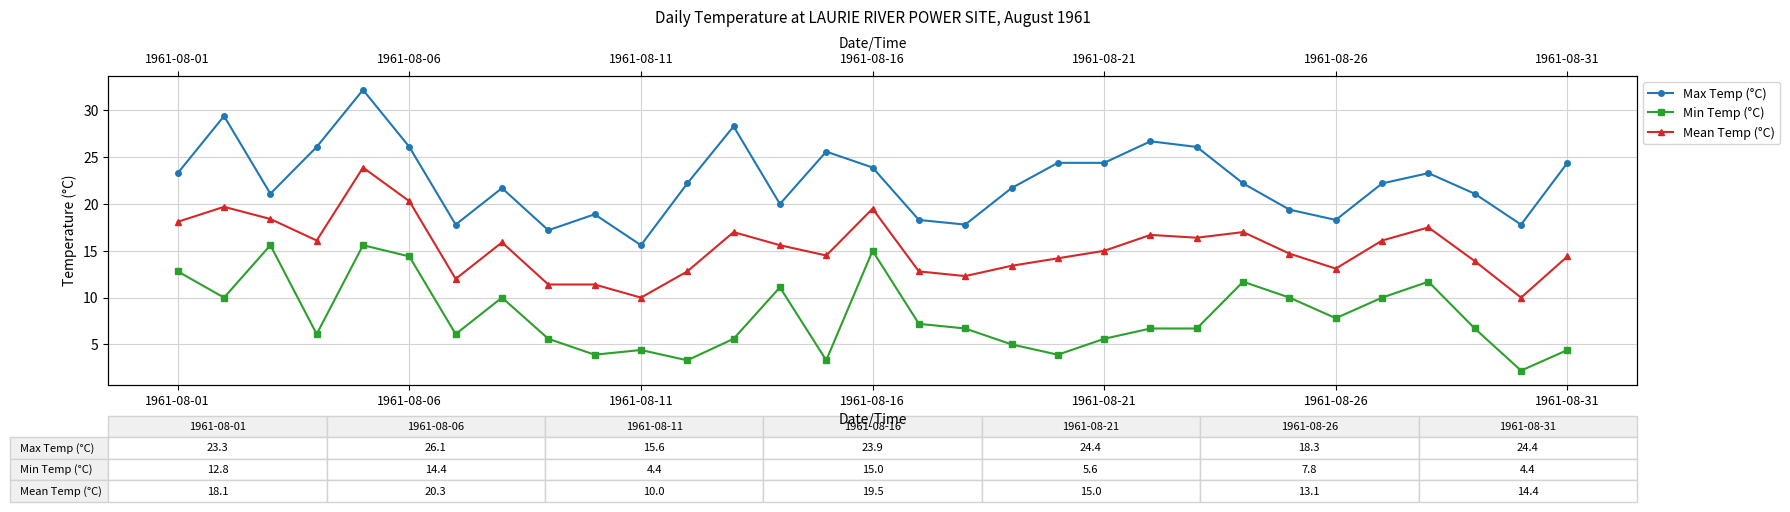

True or false: Min Temp (°C) and Max Temp (°C) intersect in this chart.

False